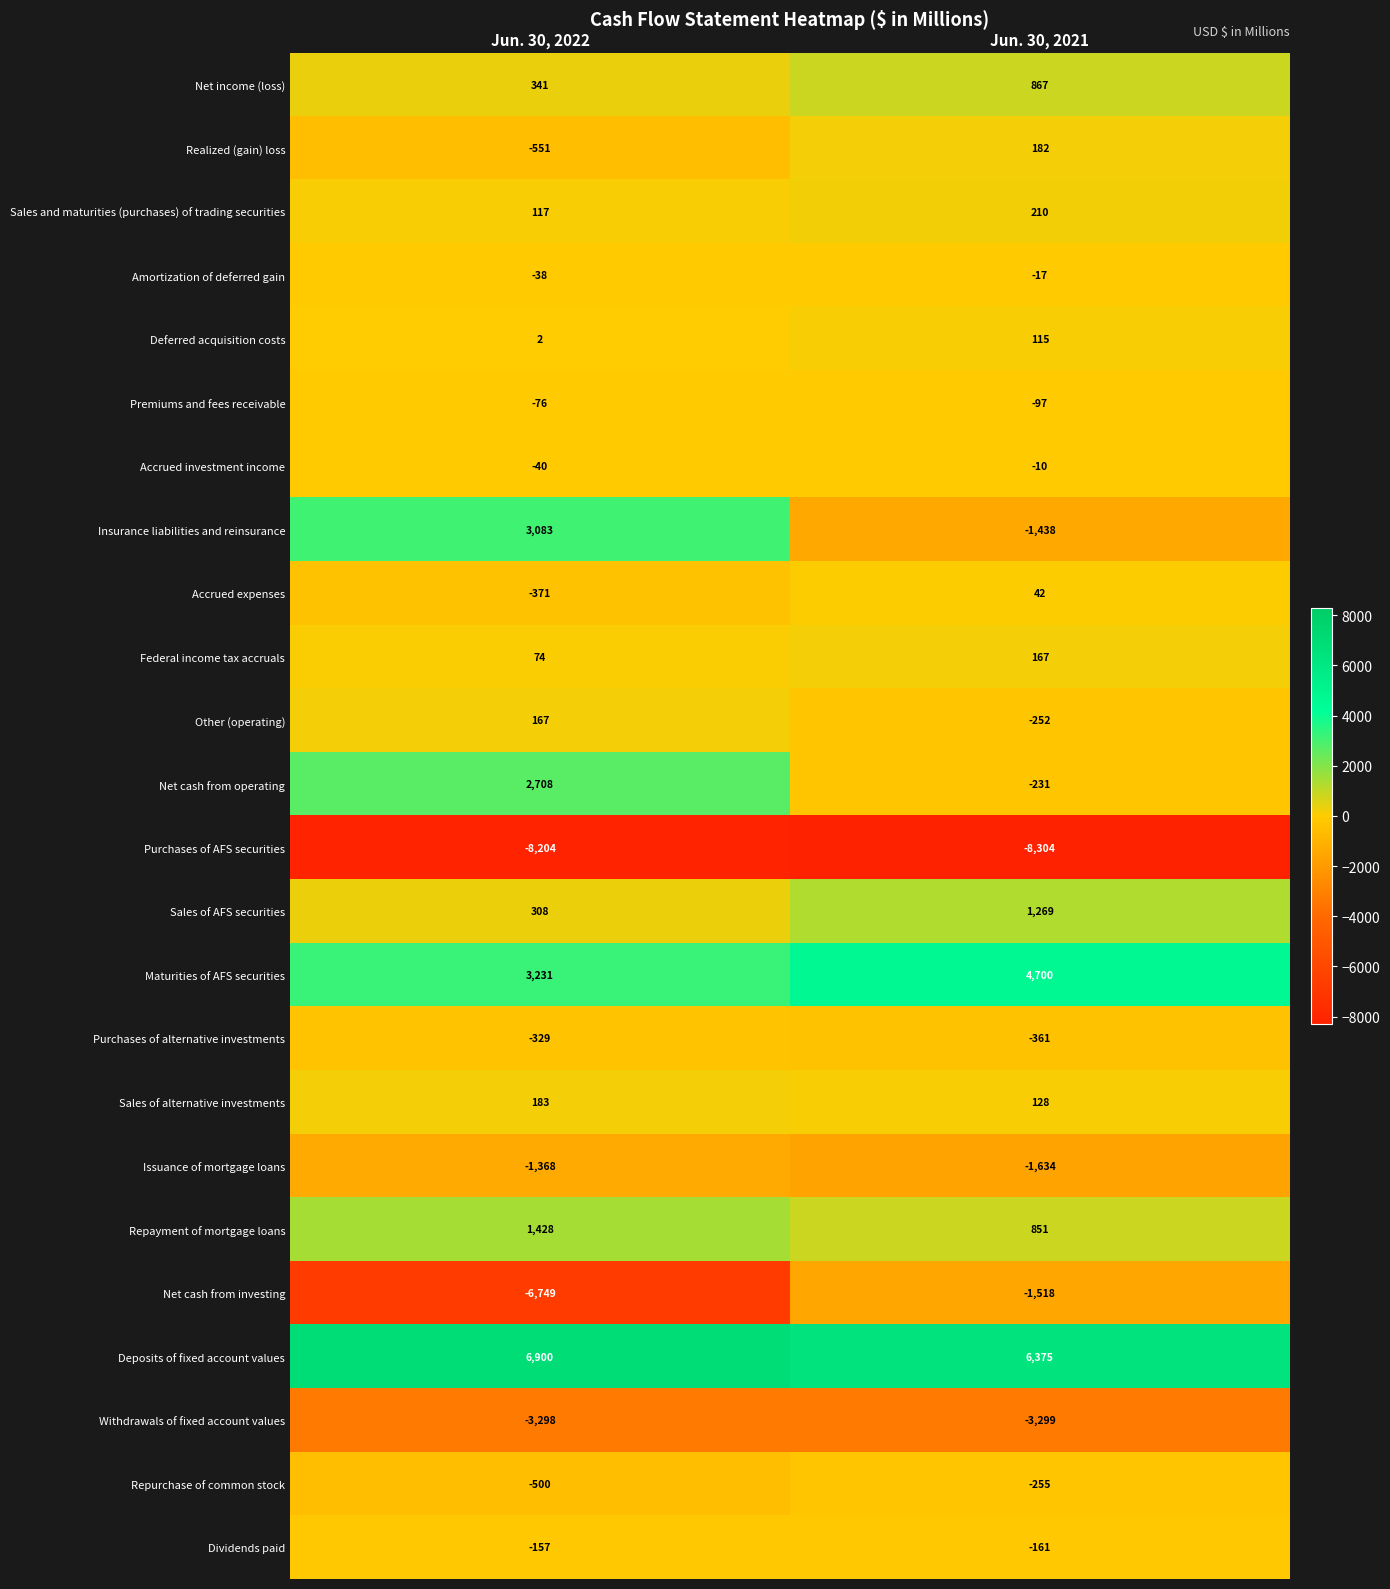

Rank the series at Jun. 30, 2021 from lowest to highest value.

Purchases of AFS securities, Withdrawals of fixed account values, Issuance of mortgage loans, Net cash from investing, Insurance liabilities and reinsurance, Purchases of alternative investments, Repurchase of common stock, Other (operating), Net cash from operating, Dividends paid, Premiums and fees receivable, Amortization of deferred gain, Accrued investment income, Accrued expenses, Deferred acquisition costs, Sales of alternative investments, Federal income tax accruals, Realized (gain) loss, Sales and maturities (purchases) of trading securities, Repayment of mortgage loans, Net income (loss), Sales of AFS securities, Maturities of AFS securities, Deposits of fixed account values